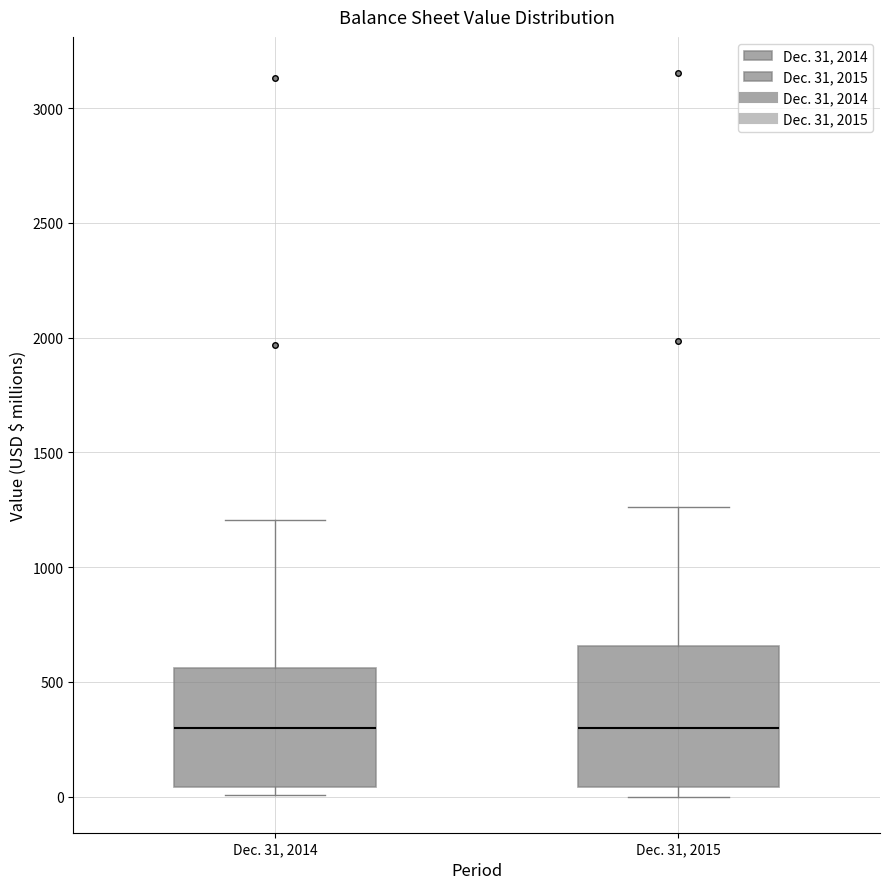

Reading left to right, transcribe this box plot: for each box, give where its median line is, the range the box spans, and where its two whiskers end, as read against the y-axis. The values are not printed on the chart, so give them approximately, as read against the axis.

Dec. 31, 2014: median 300, box 50 to 550, whiskers 0 to 1200
Dec. 31, 2015: median 300, box 50 to 650, whiskers 0 to 1250